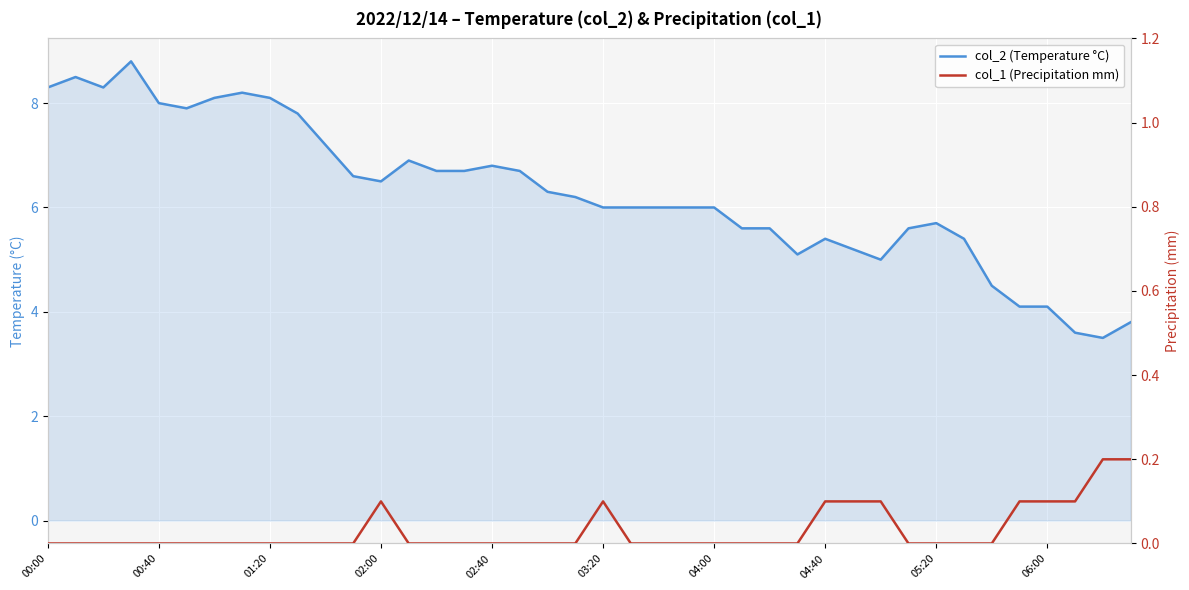

Reading left to right, extract all data points from this chart.

col_2 (Temperature °C): 8.3	8.5	8.3	8.8	8.0	7.9	8.1	8.2	8.1	7.8	7.2	6.6	6.5	6.9	6.7	6.7	6.8	6.7	6.3	6.2	6.0	6.0	6.0	6.0	6.0	5.6	5.6	5.1	5.4	5.2	5.0	5.6	5.7	5.4	4.5	4.1	4.1	3.6	3.5	3.8
col_1 (Precipitation mm): 0.0	0.0	0.0	0.0	0.0	0.0	0.0	0.0	0.0	0.0	0.0	0.0	0.1	0.0	0.0	0.0	0.0	0.0	0.0	0.0	0.1	0.0	0.0	0.0	0.0	0.0	0.0	0.0	0.1	0.1	0.1	0.0	0.0	0.0	0.0	0.1	0.1	0.1	0.2	0.2